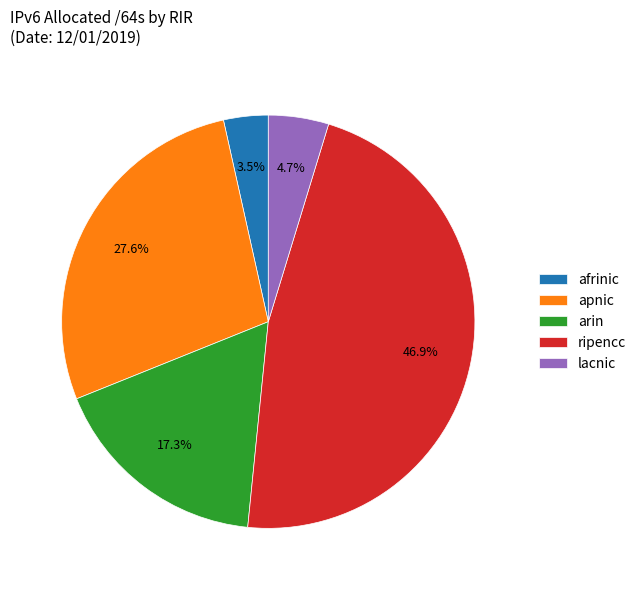

How many slices are in this pie chart?

5